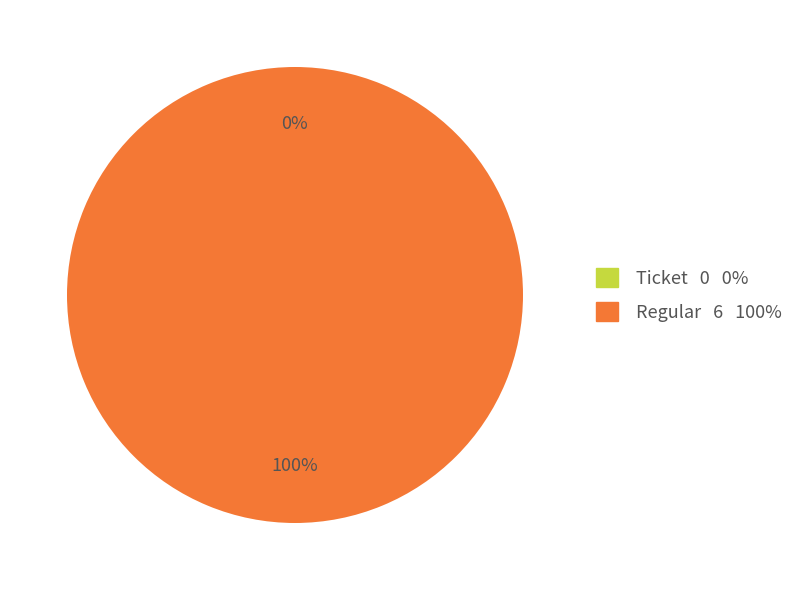

Does Ticket account for over 50% of the chart?

No